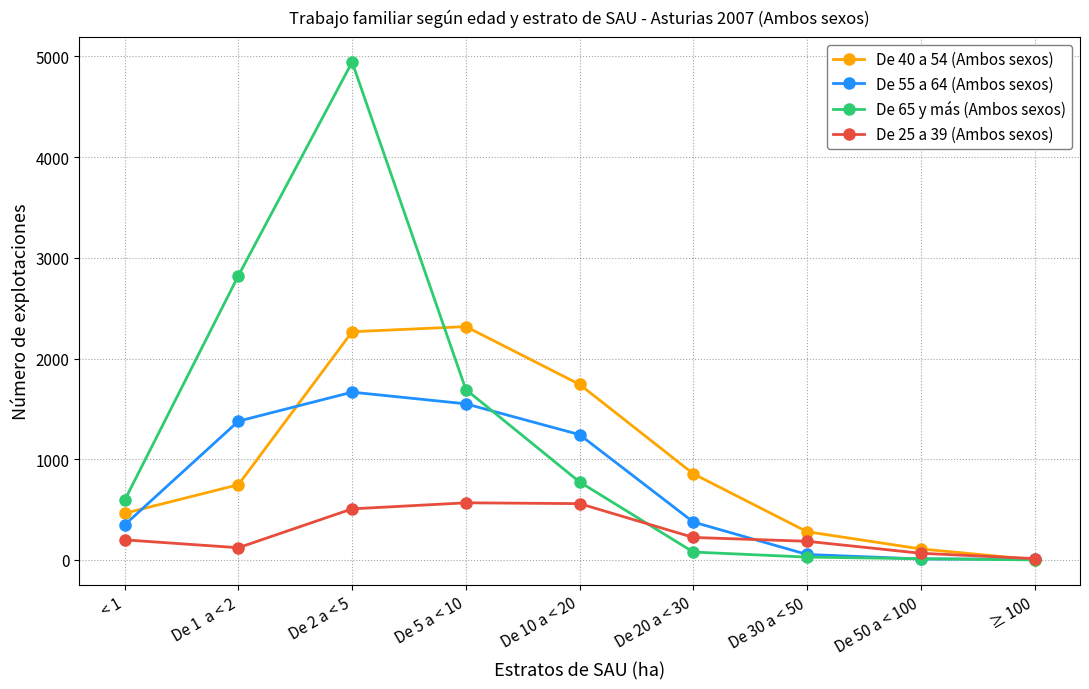

Where is the first local maximum for De 55 a 64 (Ambos sexos)?

De 2 a < 5